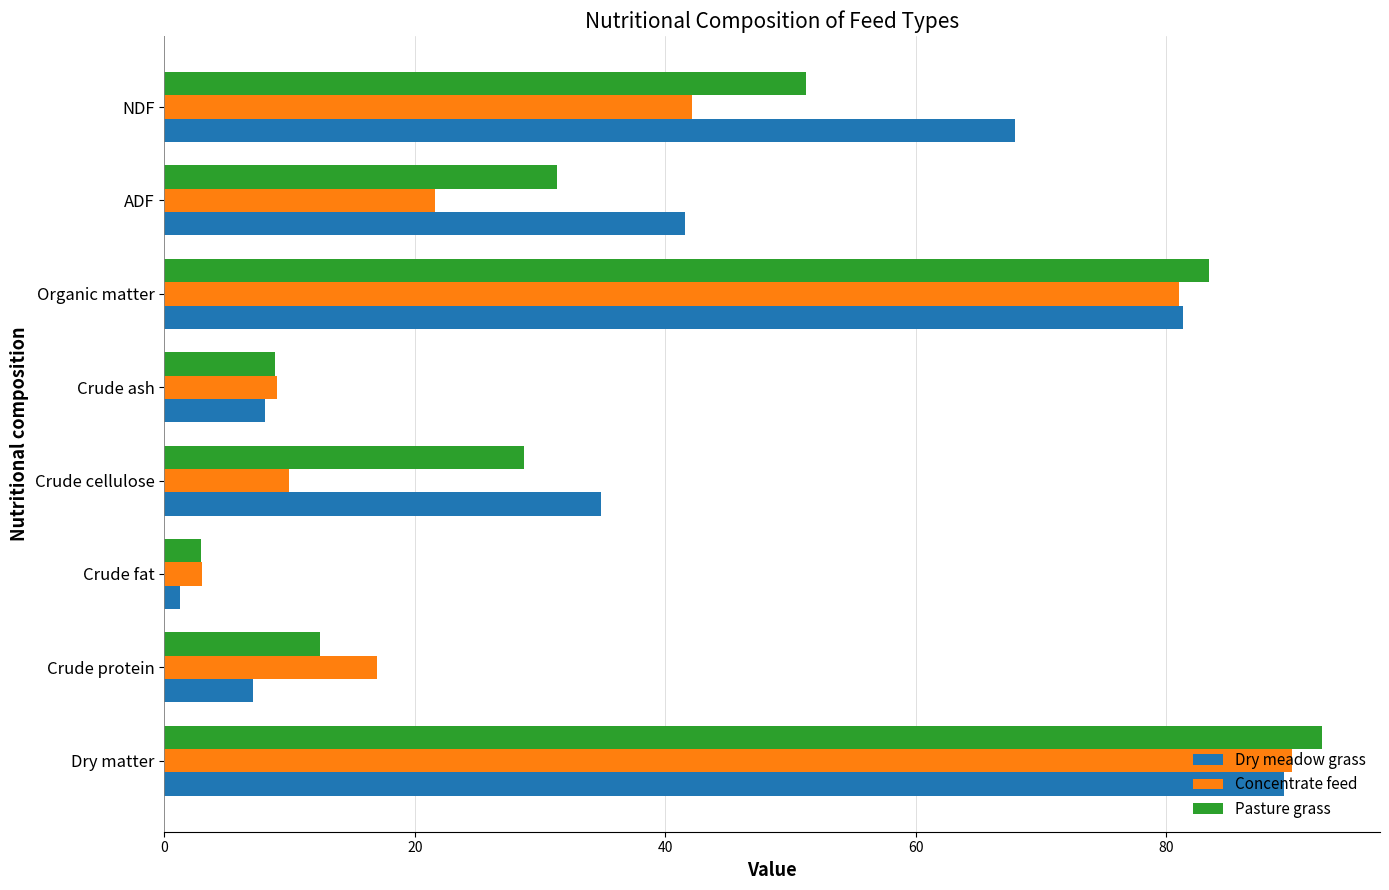

What is the total value across all series at NDF?

161.3